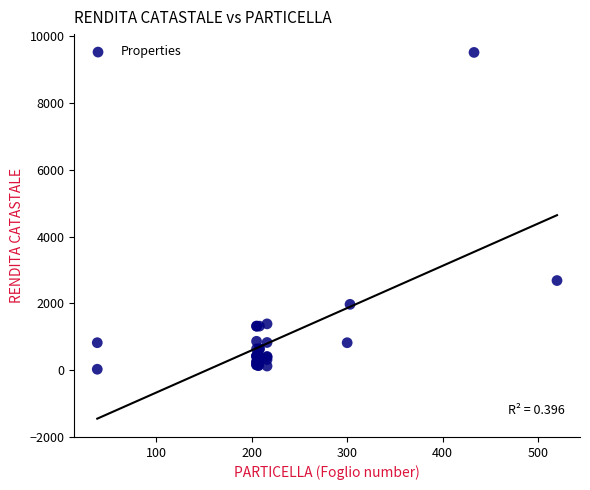

What Y value in the scatter plot is closest to 4771?

2680.4